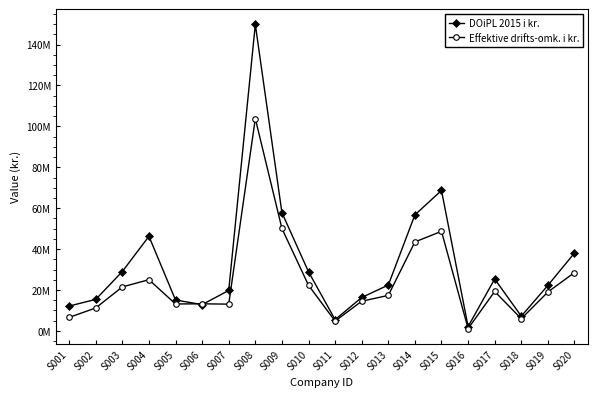

What is the sum of the Effektive drifts-omk. i kr. values at S011 and S015?

53516520.6